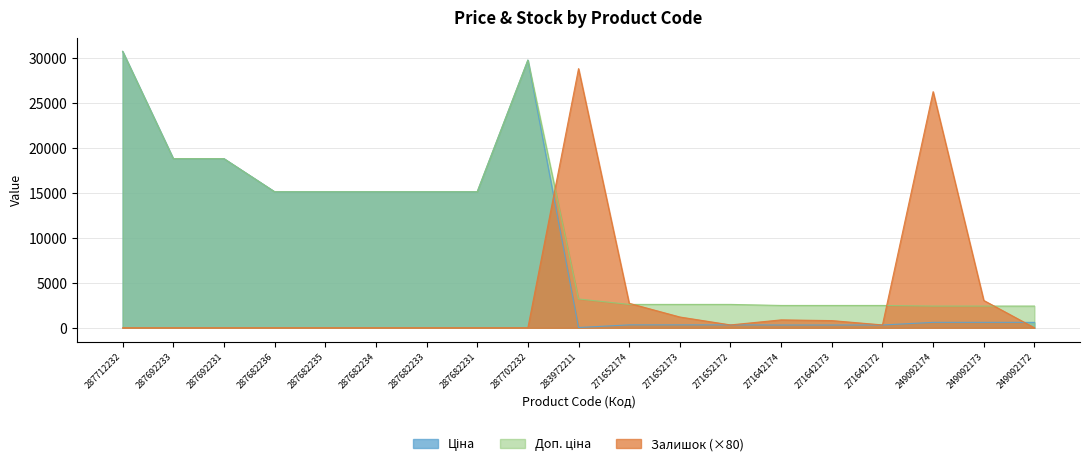

Where is Ціна nearest to the value 15374?

287682236